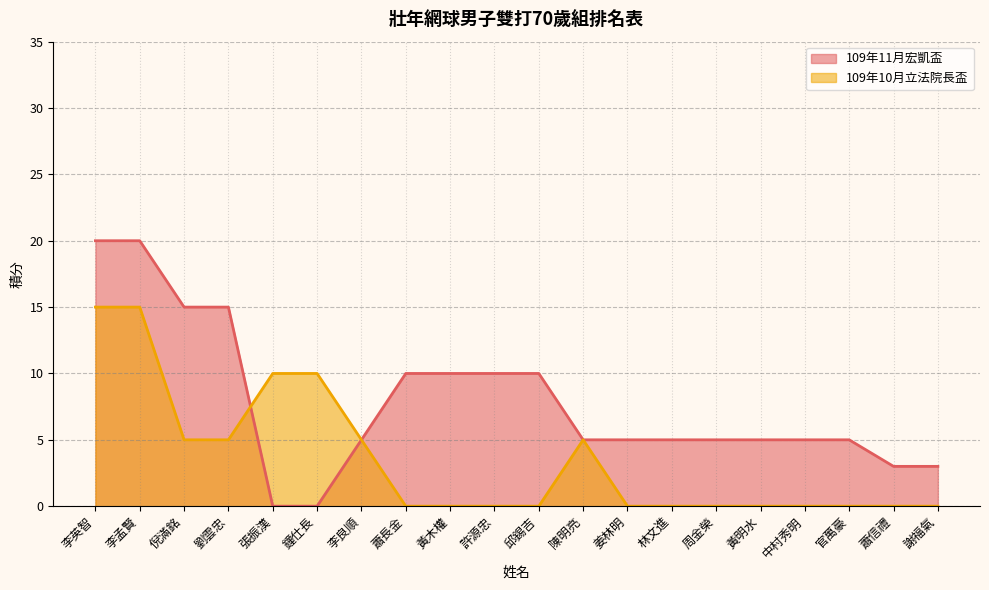

How many times do 109年10月立法院長盃 and 109年11月宏凱盃 cross each other?

1